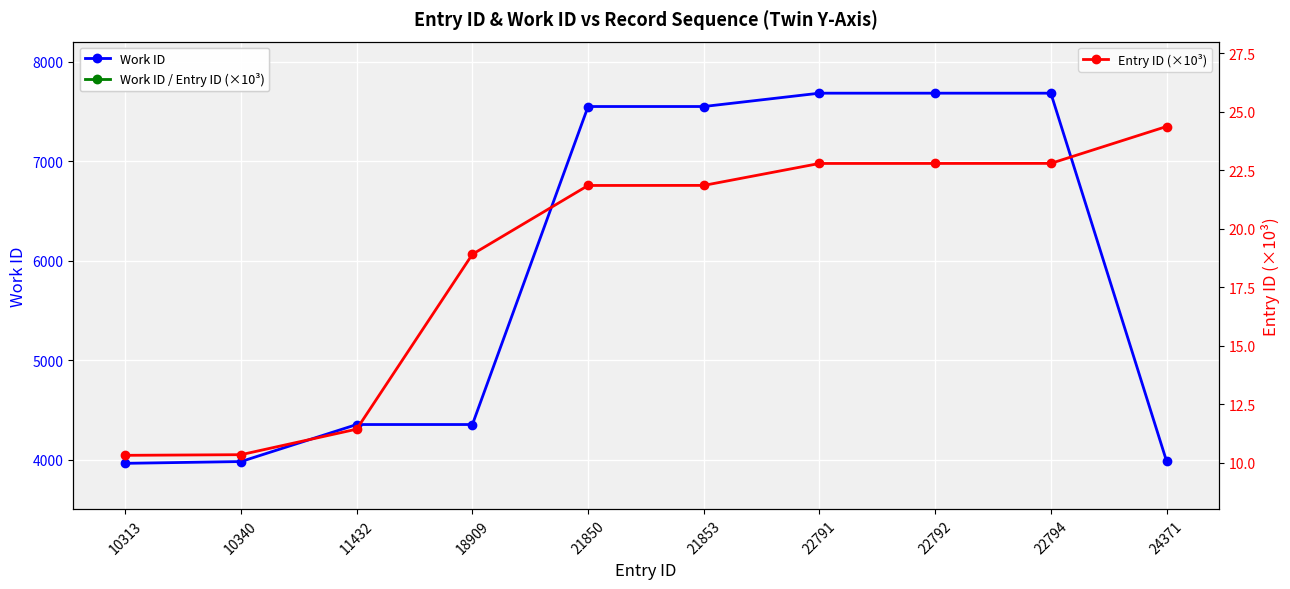

What is the sum of all Work ID / Entry ID (×10³) values?

3245.8